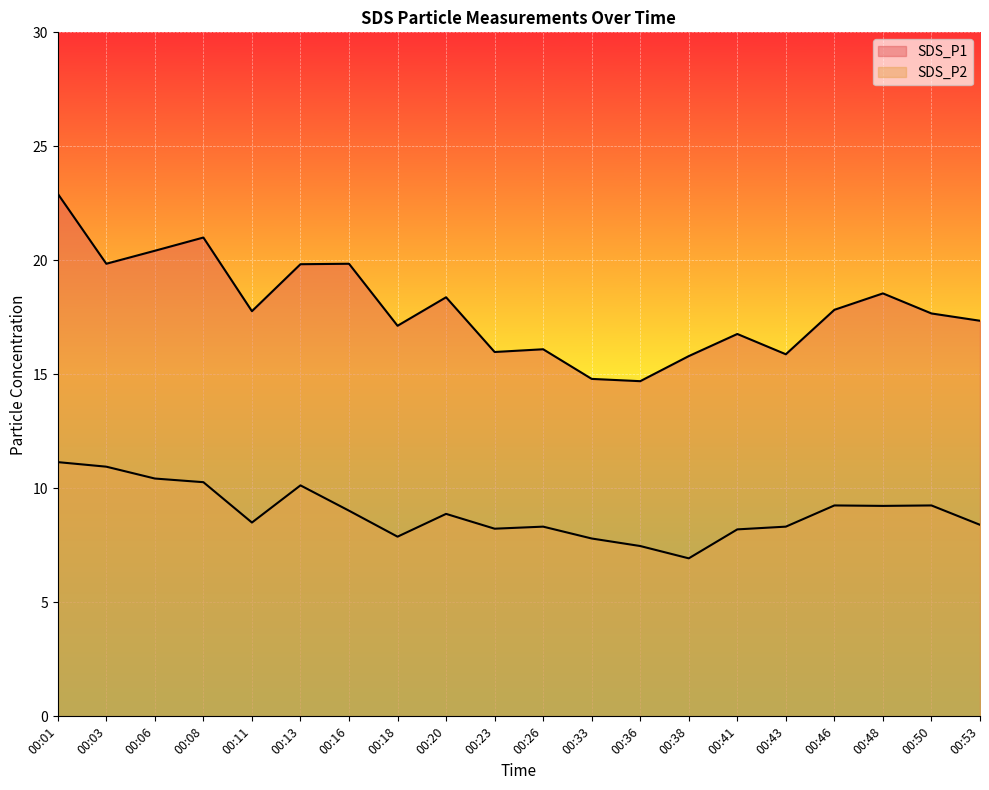

Read the SDS_P1 value at 00:18.

17.1